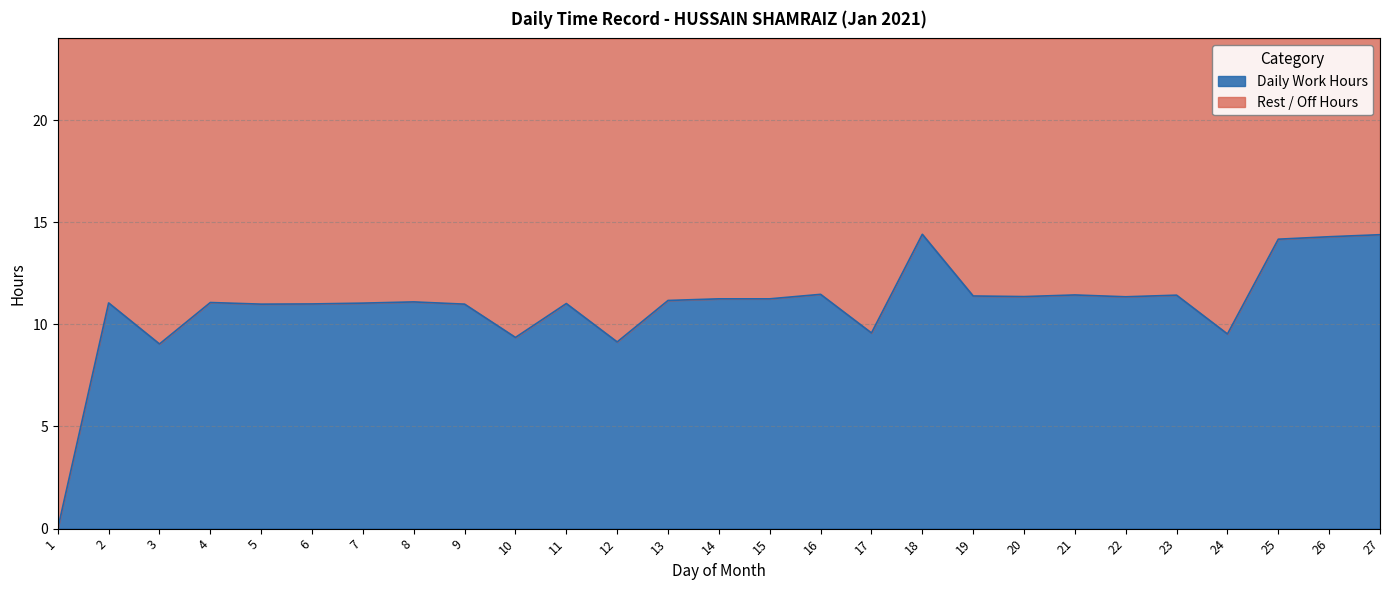

Reading right to left, list all the values displayed in this chart.

14.4	14.3	14.2	9.5	11.4	11.3	11.4	11.4	11.4	14.4	9.6	11.5	11.2	11.2	11.2	9.1	11.0	9.4	11.0	11.1	11.0	11.0	11.0	11.1	9.0	11.1	0.0